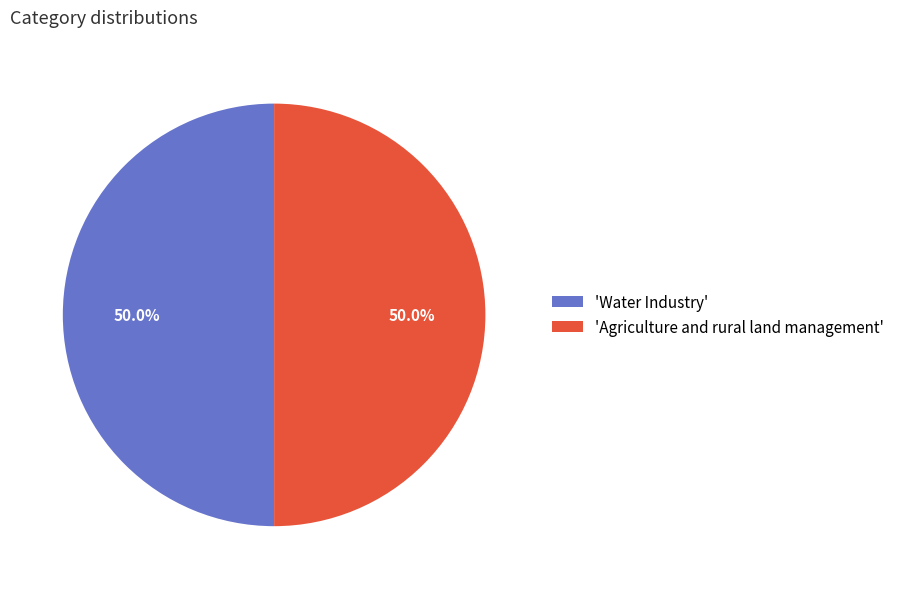

Approximately how many times larger is the value at 'Water Industry' compared to 'Agriculture and rural land management'?

1.0